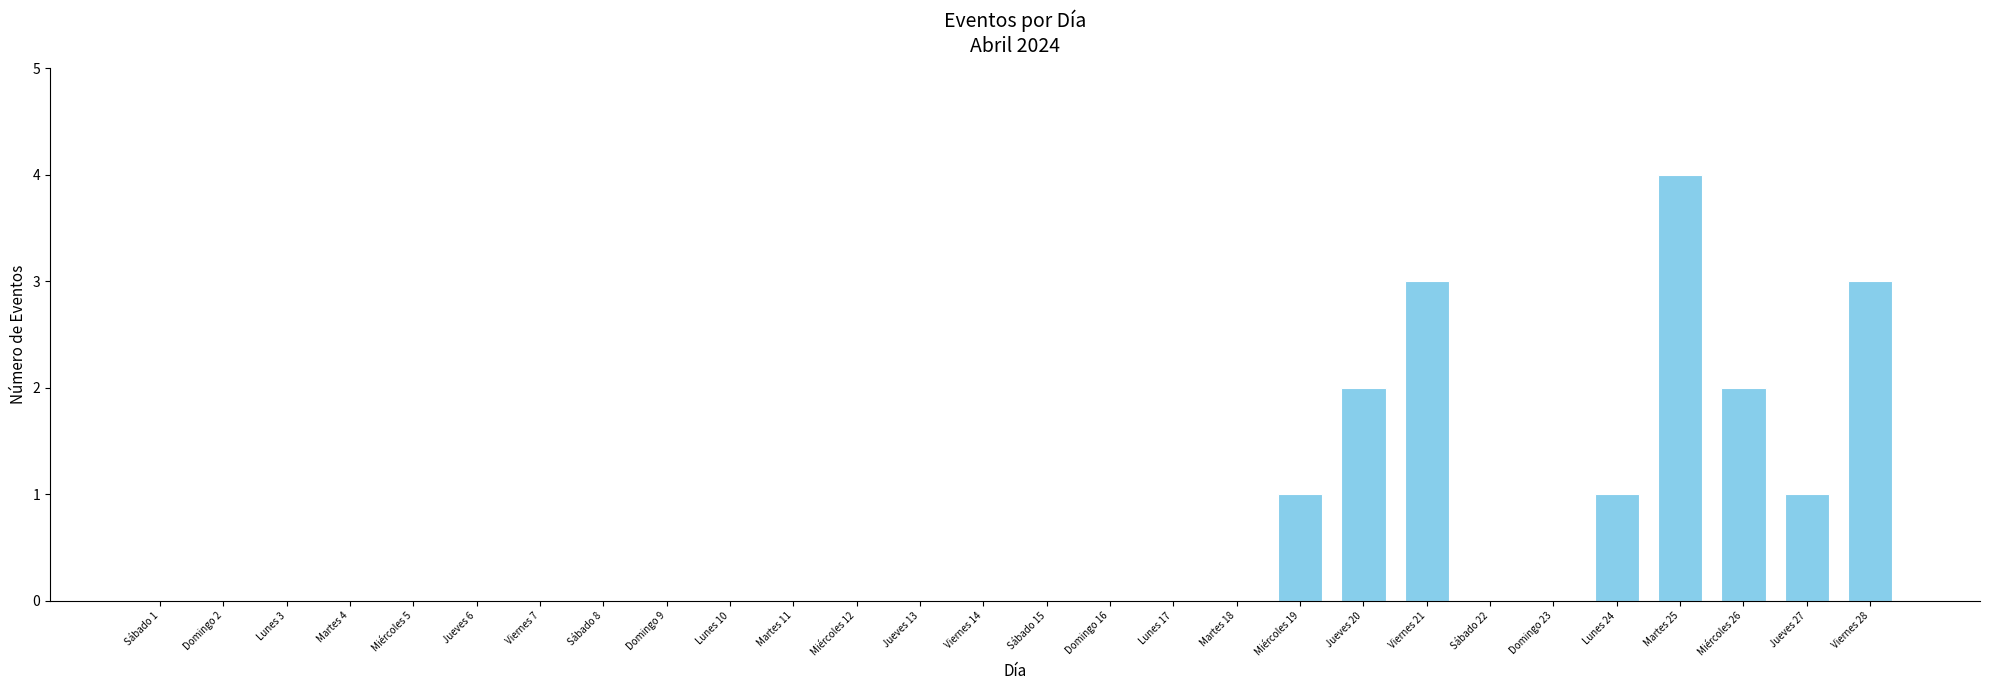

What is the sum of all values?

17